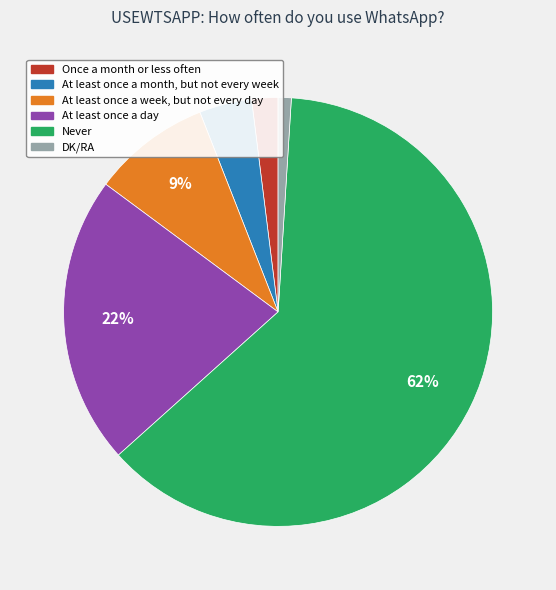

To the nearest percent, what is the difference between the largest and smallest slice percentages?

61%